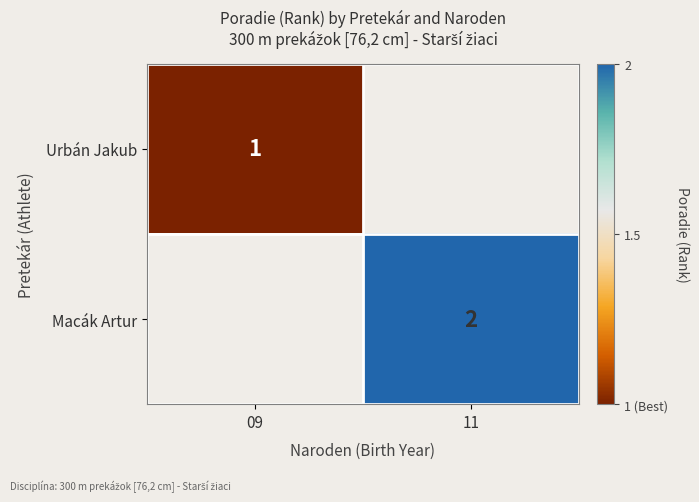

Is it true that Macák Artur equals 1 at 11?

False